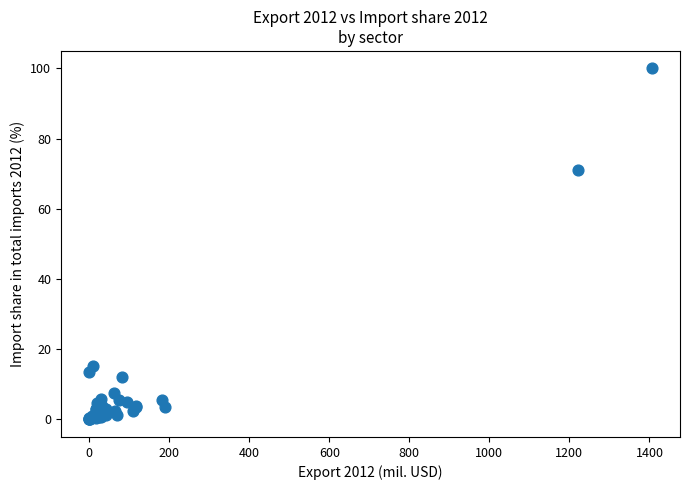

What Y value in the scatter plot is closest to 50?

71.0